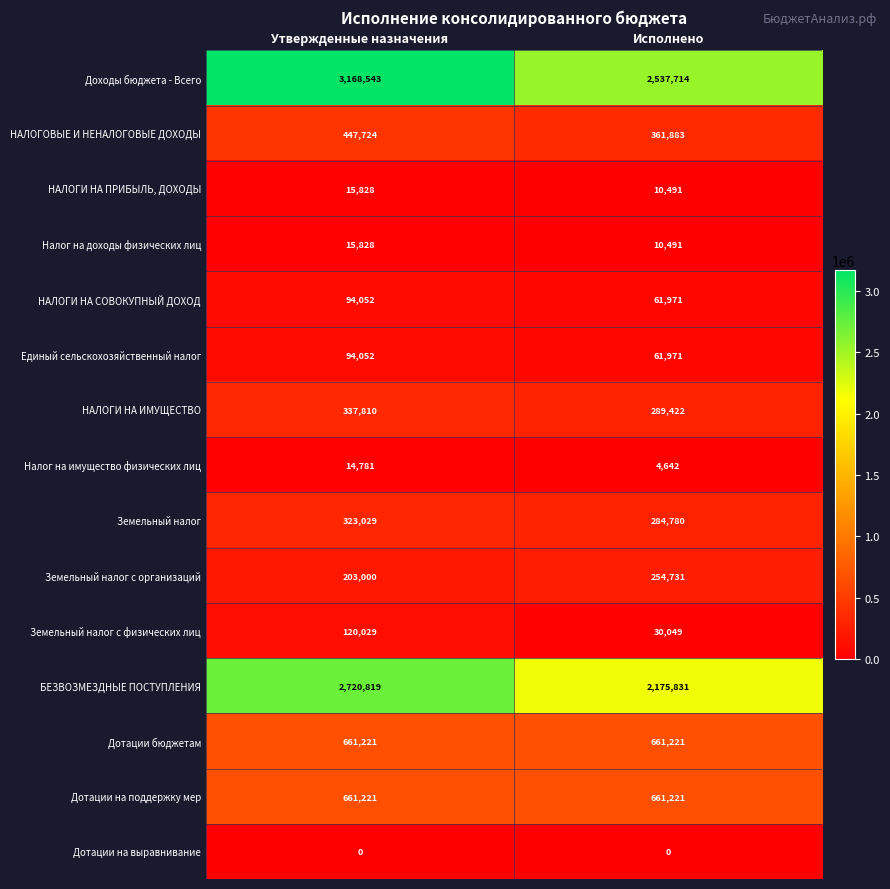

Rank the categories by БЕЗВОЗМЕЗДНЫЕ ПОСТУПЛЕНИЯ value from highest to lowest.

Утвержденные назначения, Исполнено